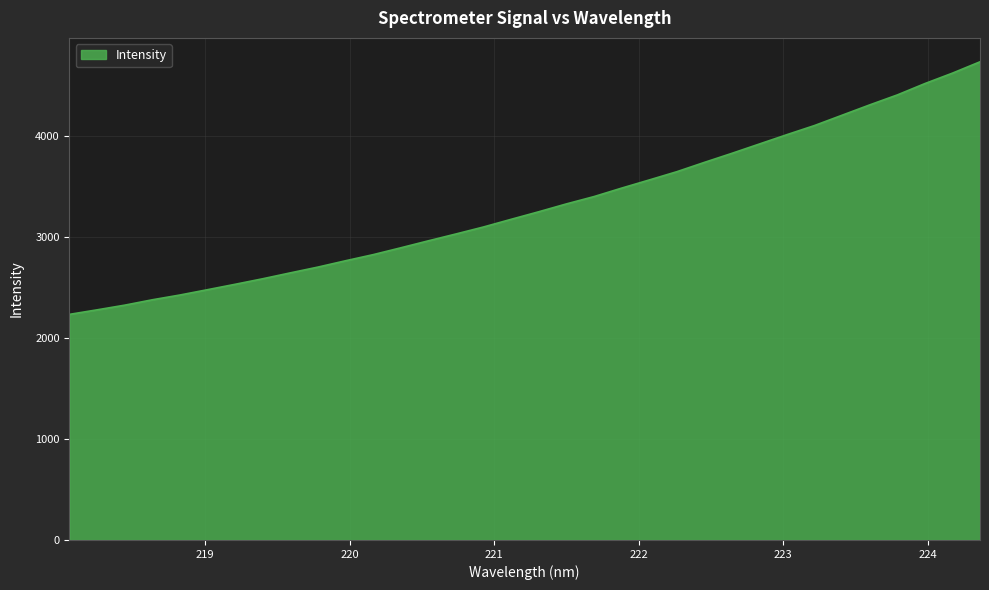

What is the maximum value shown in the chart?

4739.3